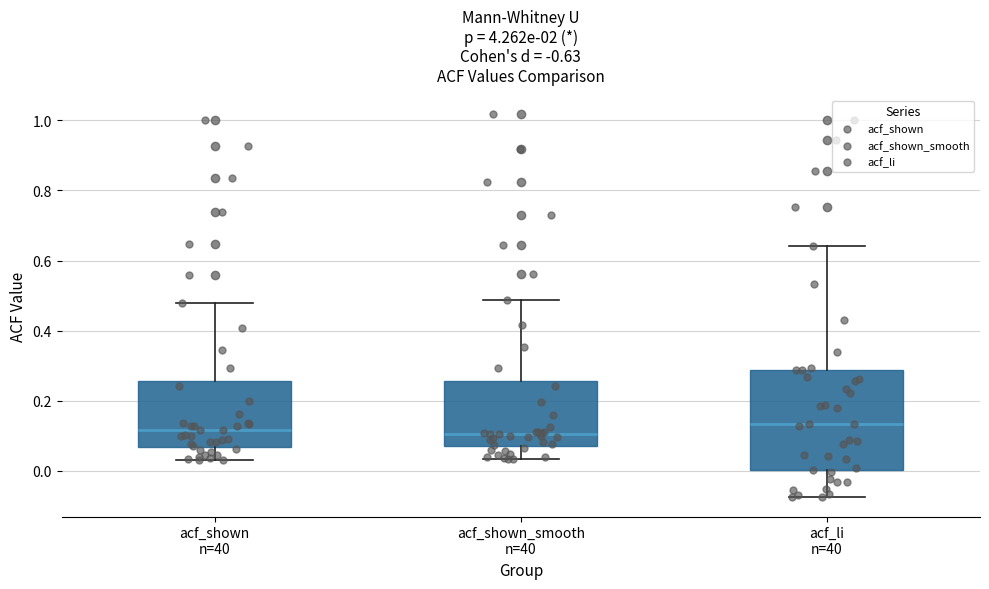

Reading left to right, read every box against the y-axis: the position of its median line, the range the box covers, and the ends of its whiskers. The values are not printed on the chart, so give them approximately, as read against the axis.

acf_shown n=40: median 0.12, box 0.06 to 0.26, whiskers 0.04 to 0.48
acf_shown_smooth n=40: median 0.10, box 0.08 to 0.26, whiskers 0.04 to 0.48
acf_li n=40: median 0.14, box 0.00 to 0.28, whiskers -0.08 to 0.64